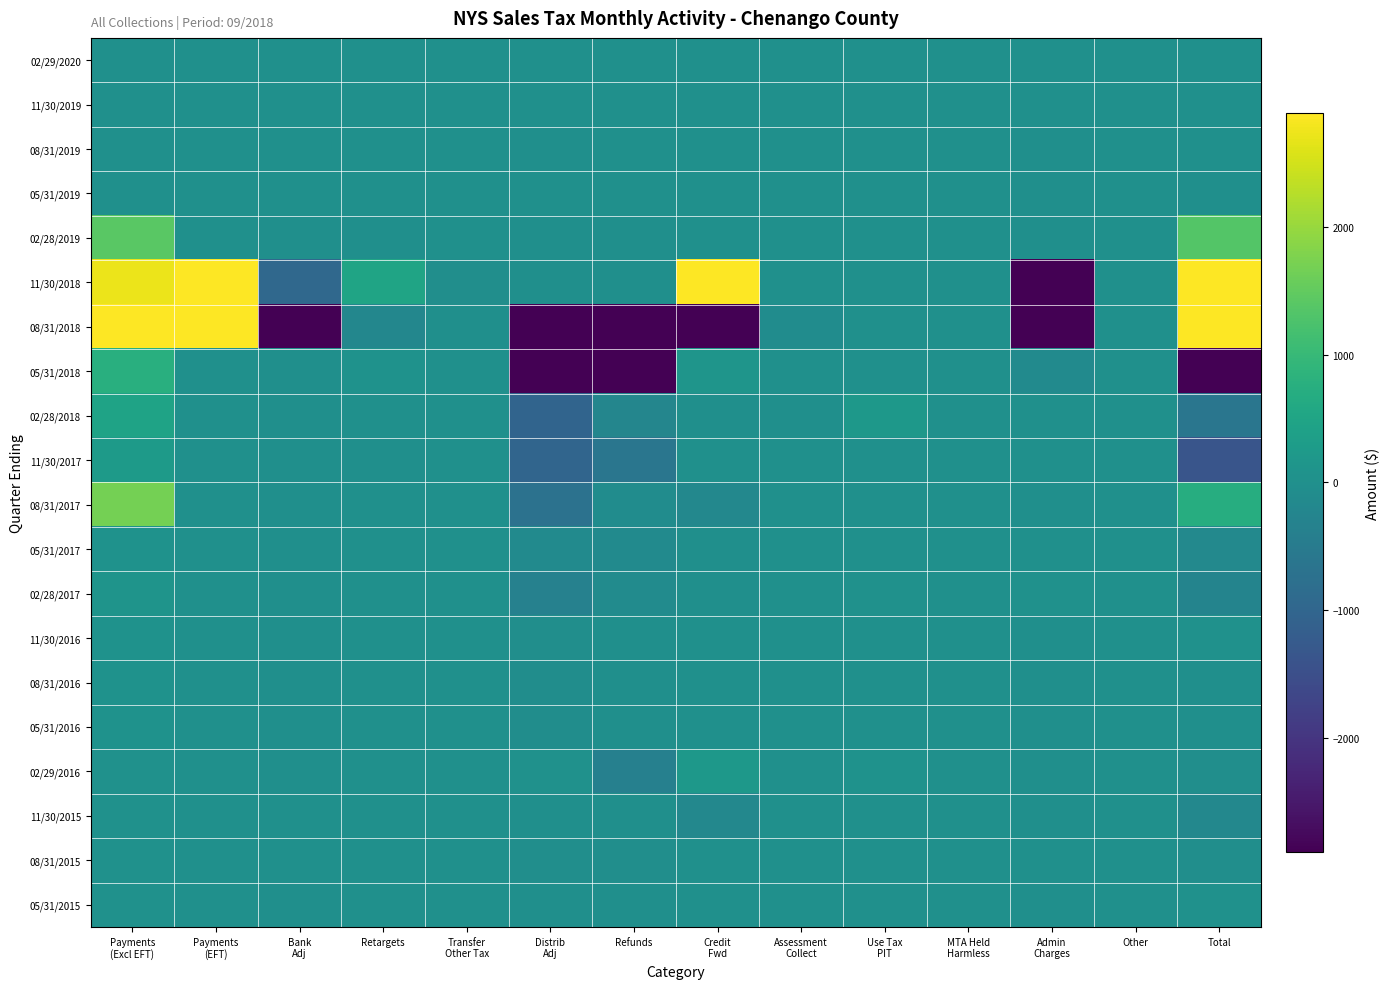

At which category is the sum across all series the highest?

Total